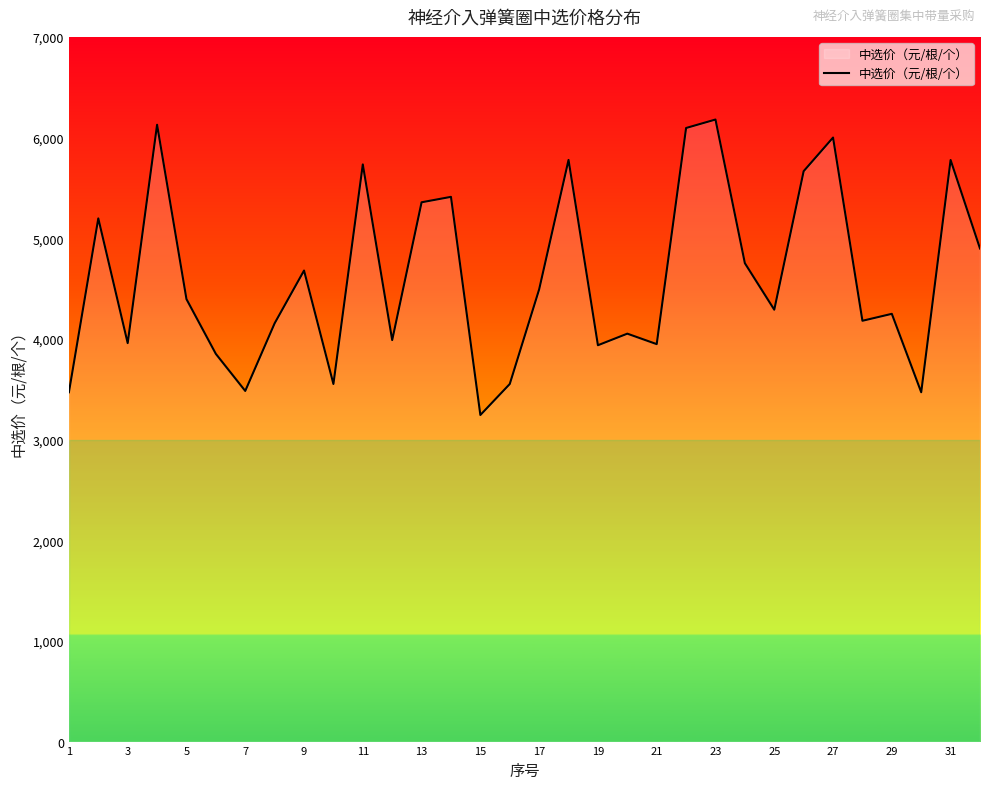

How many interior local valleys (lower than both neighbors) does the data have?

10